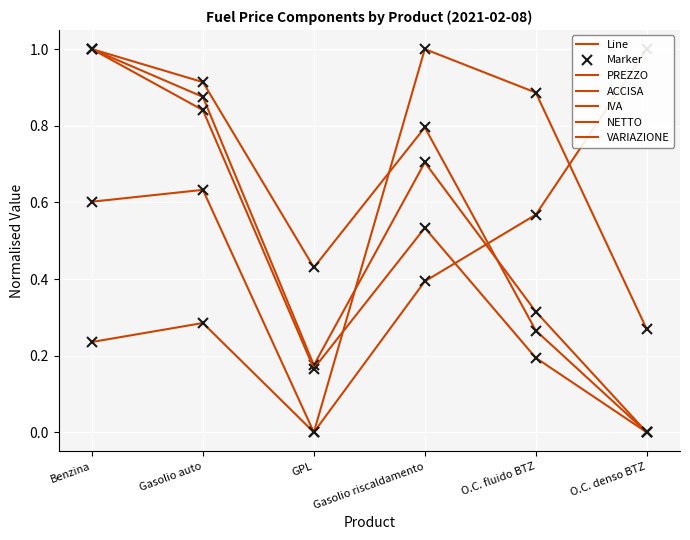

Between Gasolio riscaldamento and O.C. fluido BTZ, which series saw the biggest shift?

IVA